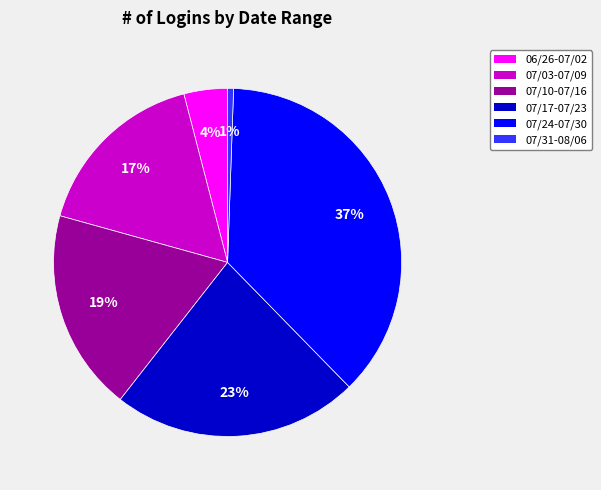

Is there any slice that represents more than half of the pie?

No